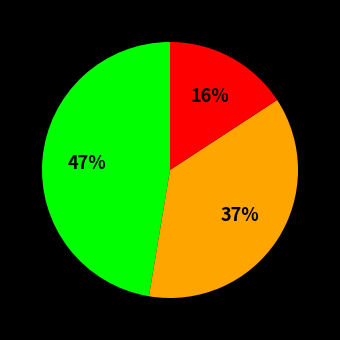

Is there a majority slice in this chart?

No